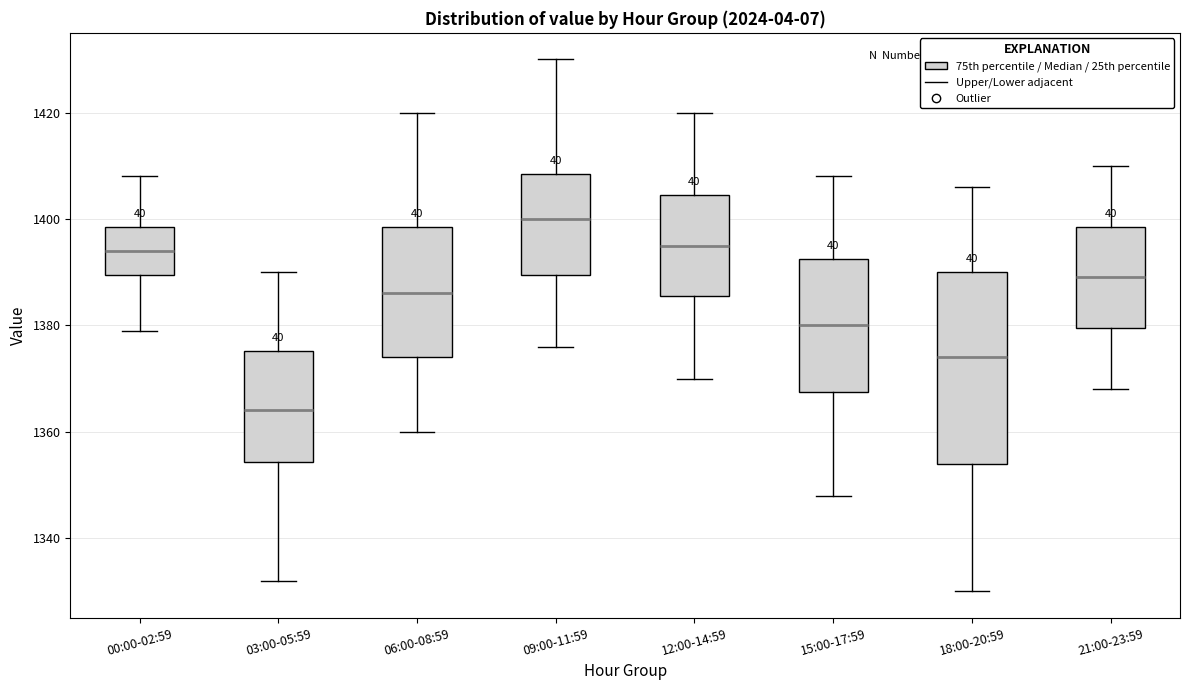

Reading left to right, read every box against the y-axis: the position of its median line, the range the box covers, and the ends of its whiskers. The values are not printed on the chart, so give them approximately, as read against the axis.

00:00-02:59: median 1394, box 1390 to 1398, whiskers 1380 to 1408
03:00-05:59: median 1364, box 1354 to 1376, whiskers 1332 to 1390
06:00-08:59: median 1386, box 1374 to 1398, whiskers 1360 to 1420
09:00-11:59: median 1400, box 1390 to 1408, whiskers 1376 to 1430
12:00-14:59: median 1396, box 1386 to 1404, whiskers 1370 to 1420
15:00-17:59: median 1380, box 1368 to 1392, whiskers 1348 to 1408
18:00-20:59: median 1374, box 1354 to 1390, whiskers 1330 to 1406
21:00-23:59: median 1390, box 1380 to 1398, whiskers 1368 to 1410